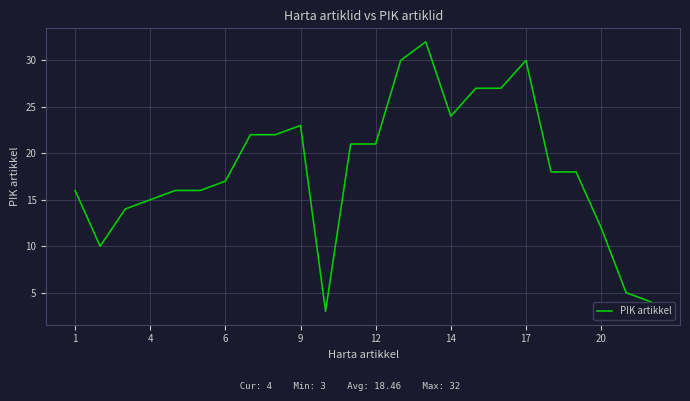

What is the minimum value shown in the chart?

3